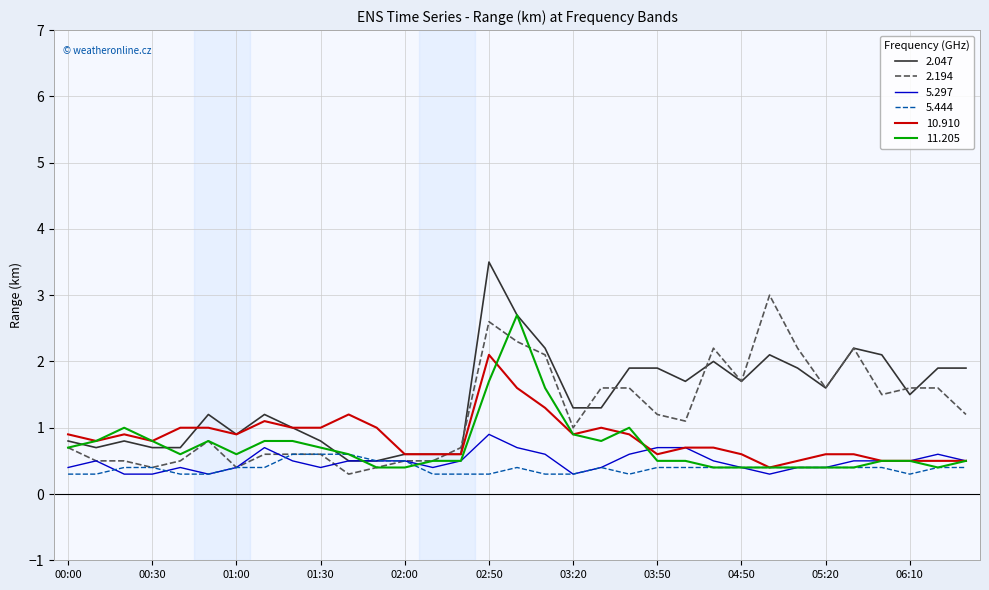

What is the maximum value for 2.047?

3.5